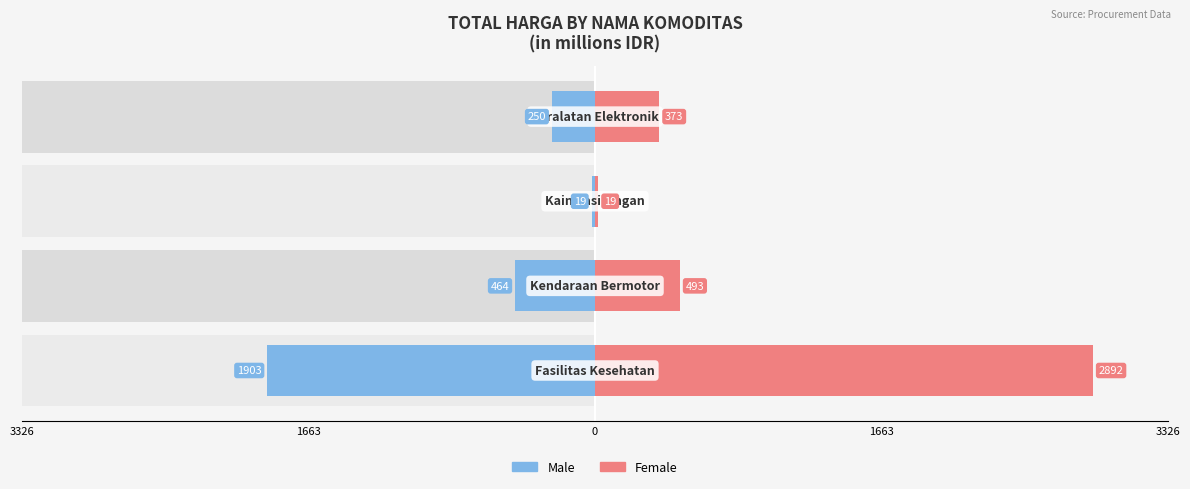

What is the value of the Male bar at the 2nd from the left?

-464.0